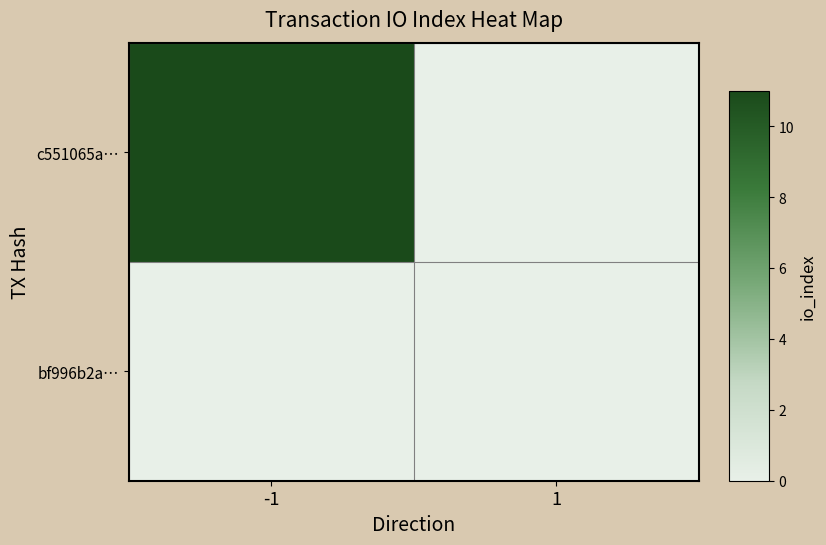

Between 1 and -1, which is larger?

-1